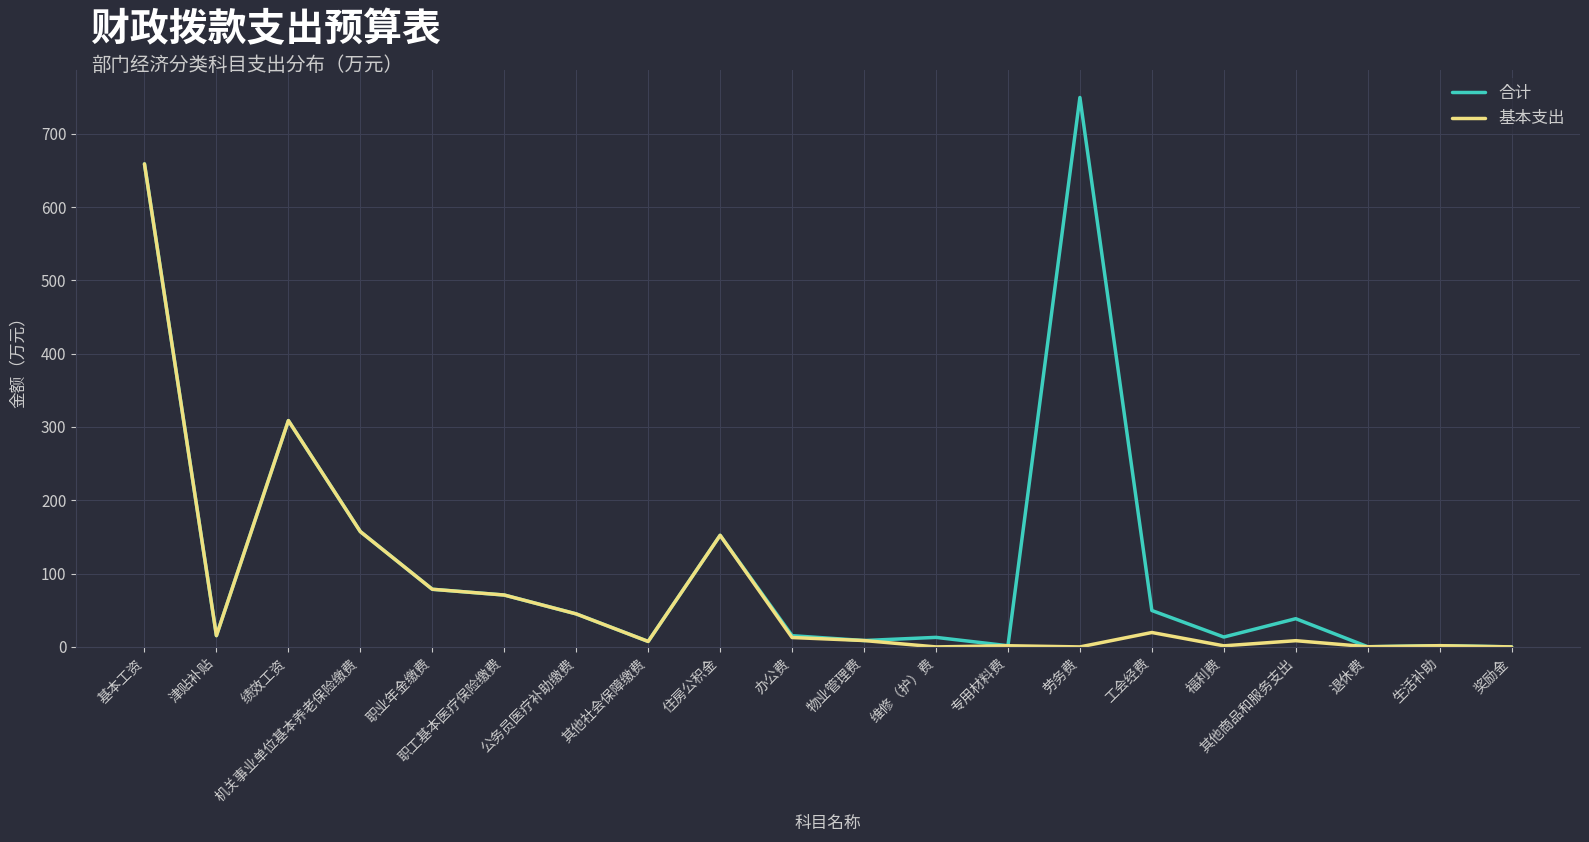

Does the chart display data point markers on the line(s)?

No